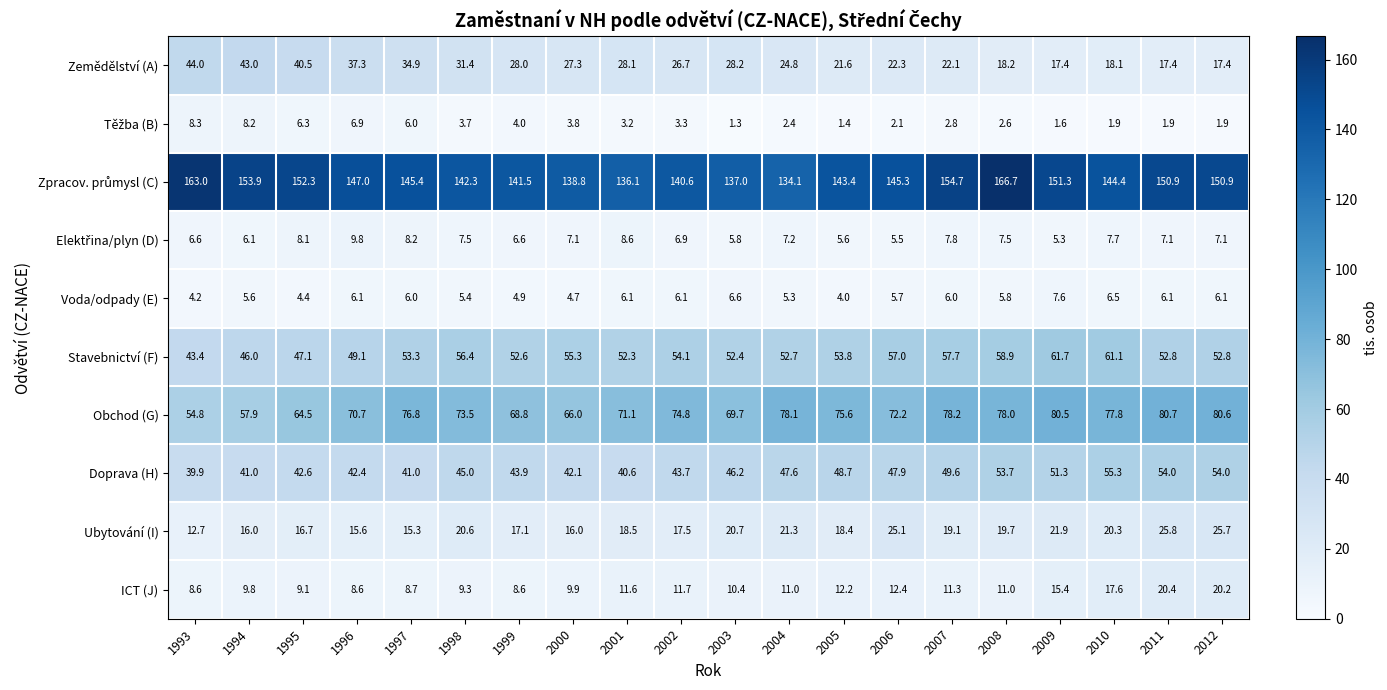

Which label corresponds to the smallest value in the chart?

2003